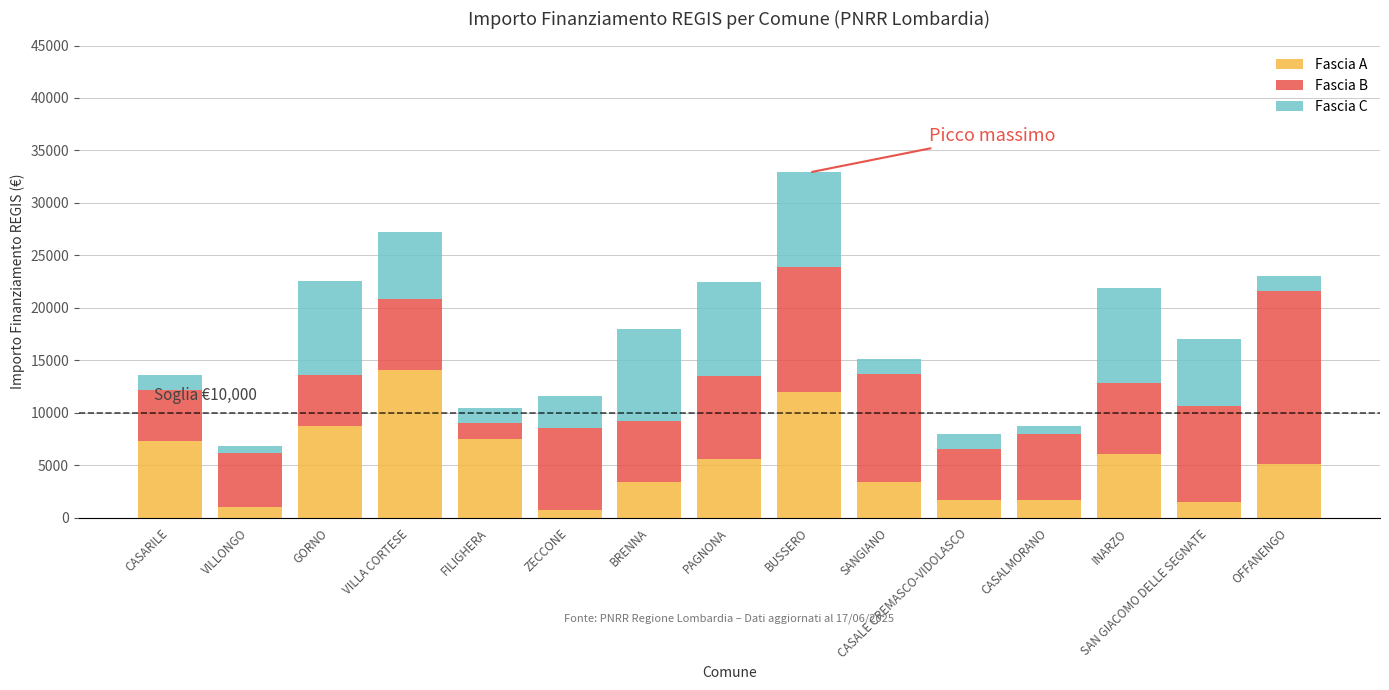

True or false: Fascia A has a value of 8748 at GORNO.

True